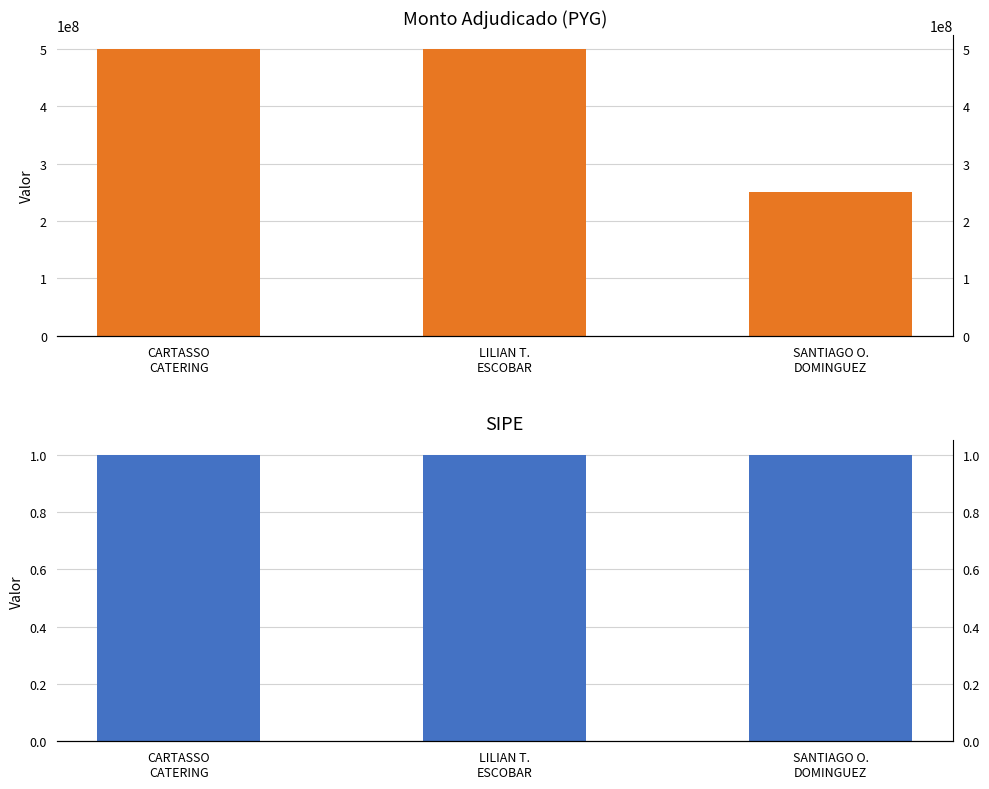

List the labels in order of value, largest first.

CARTASSO
CATERING, LILIAN T.
ESCOBAR, SANTIAGO O.
DOMINGUEZ